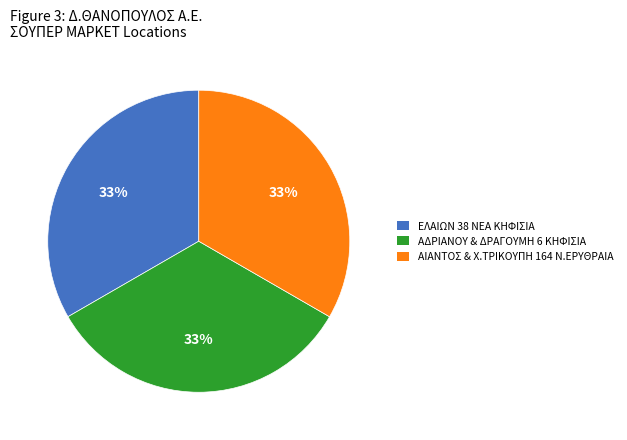

True or false: ΕΛΑΙΩΝ 38 ΝΕΑ ΚΗΦΙΣΙΑ accounts for 28% of the total.

False